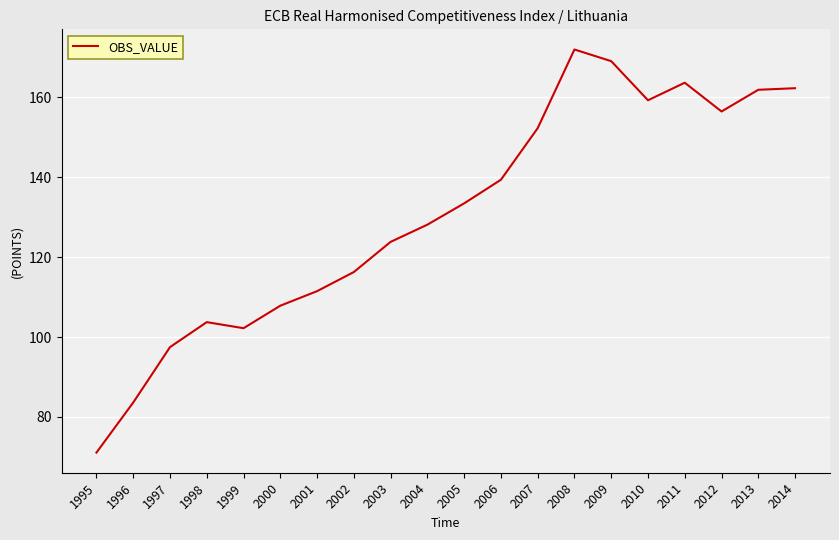

What value does the data have at 2007?

152.3